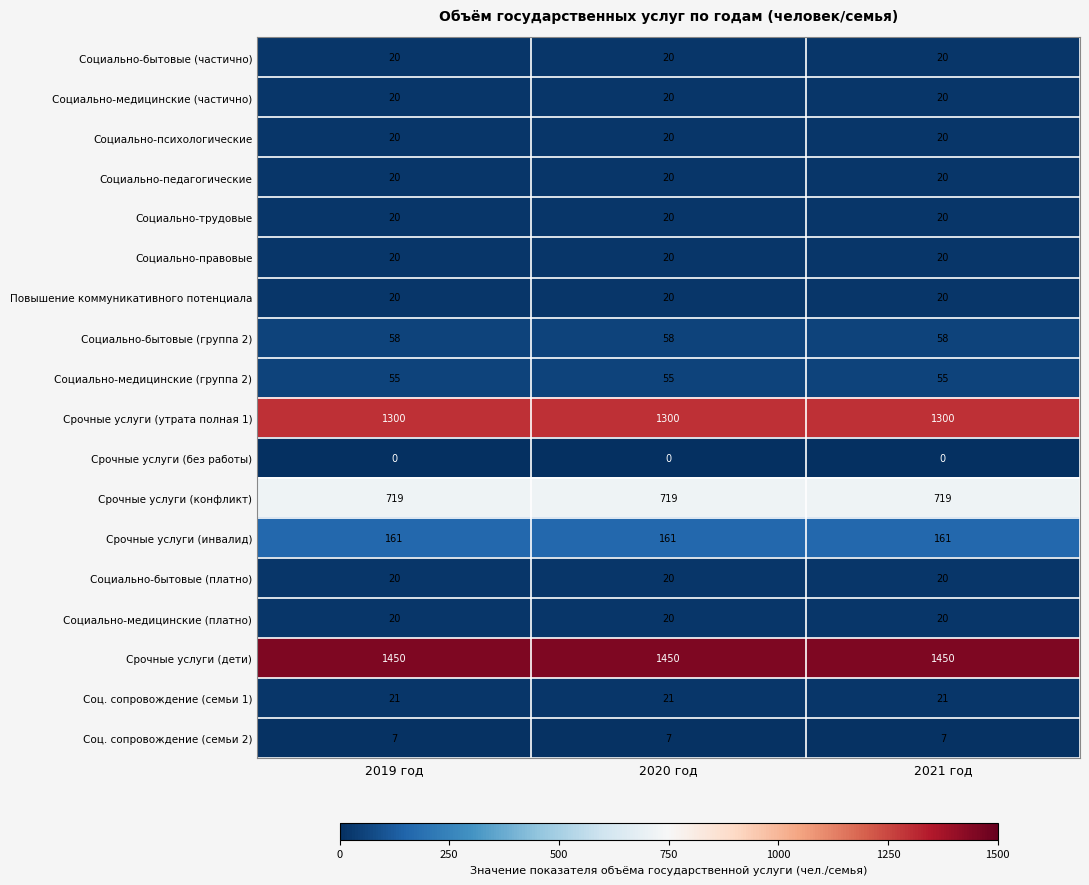

At how many categories does at least one series exceed 757?

3